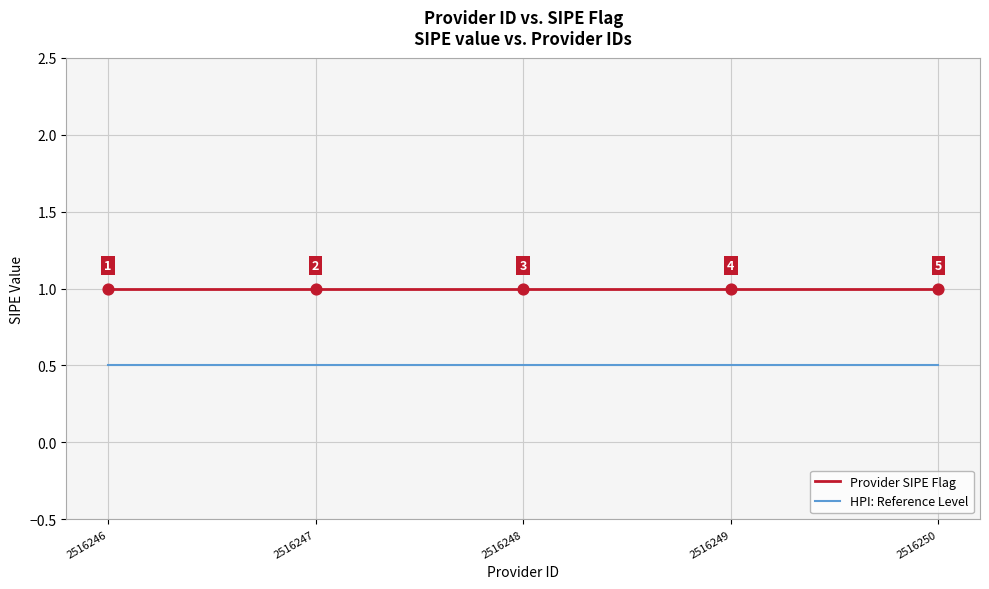

Is the value of Provider SIPE Flag at 2516248 greater than the value of HPI: Reference Level at 2516250?

Yes